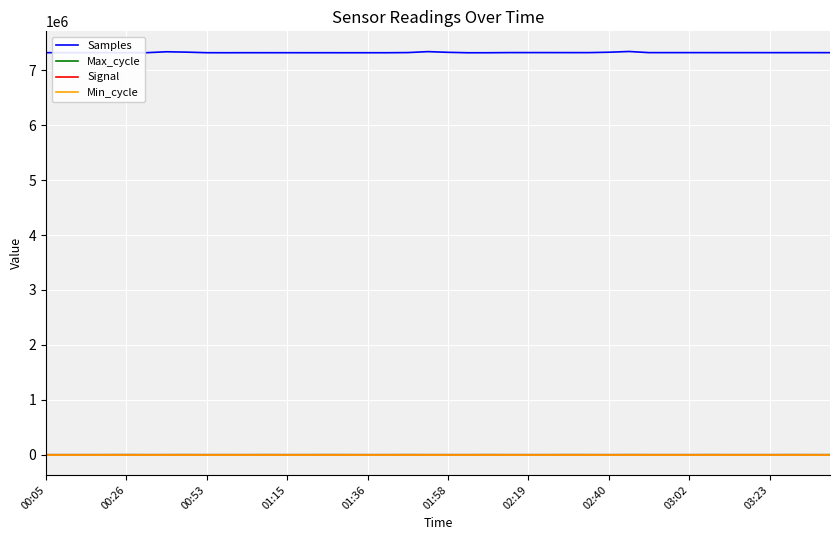

True or false: Signal and Min_cycle cross at least once.

False